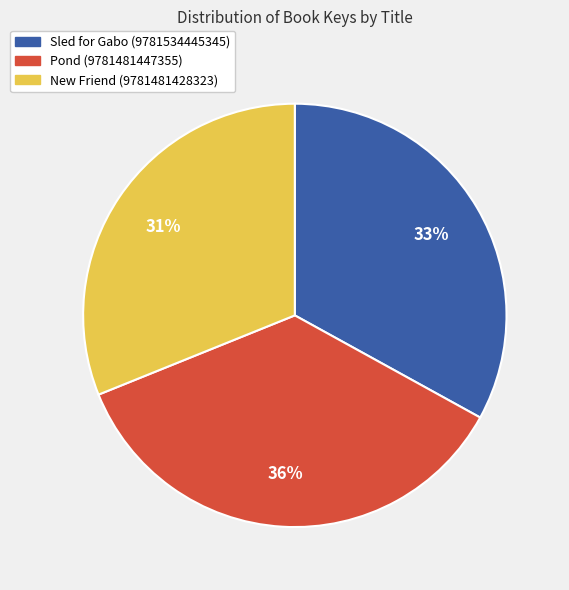

Is the sum of Sled for Gabo (9781534445345) and Pond (9781481447355) greater than half?

Yes